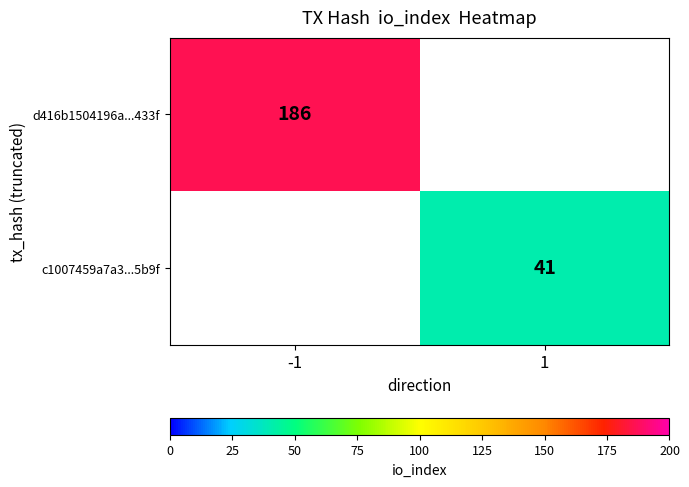

Is it true that c1007459a7a3...5b9f equals 41 at 1?

True